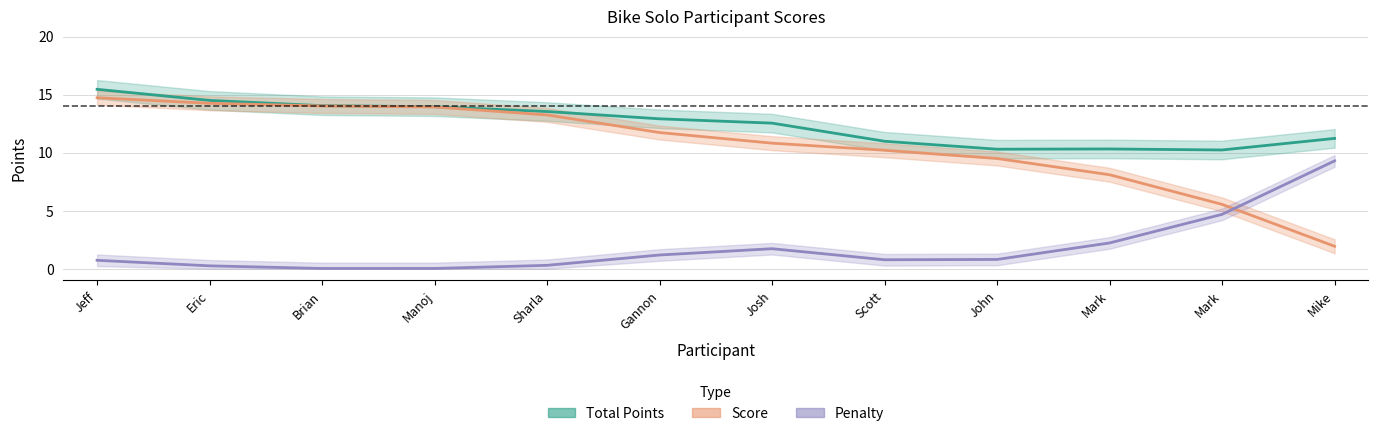

Is the value of Total Points at Sharla greater than the value of Penalty at John?

Yes